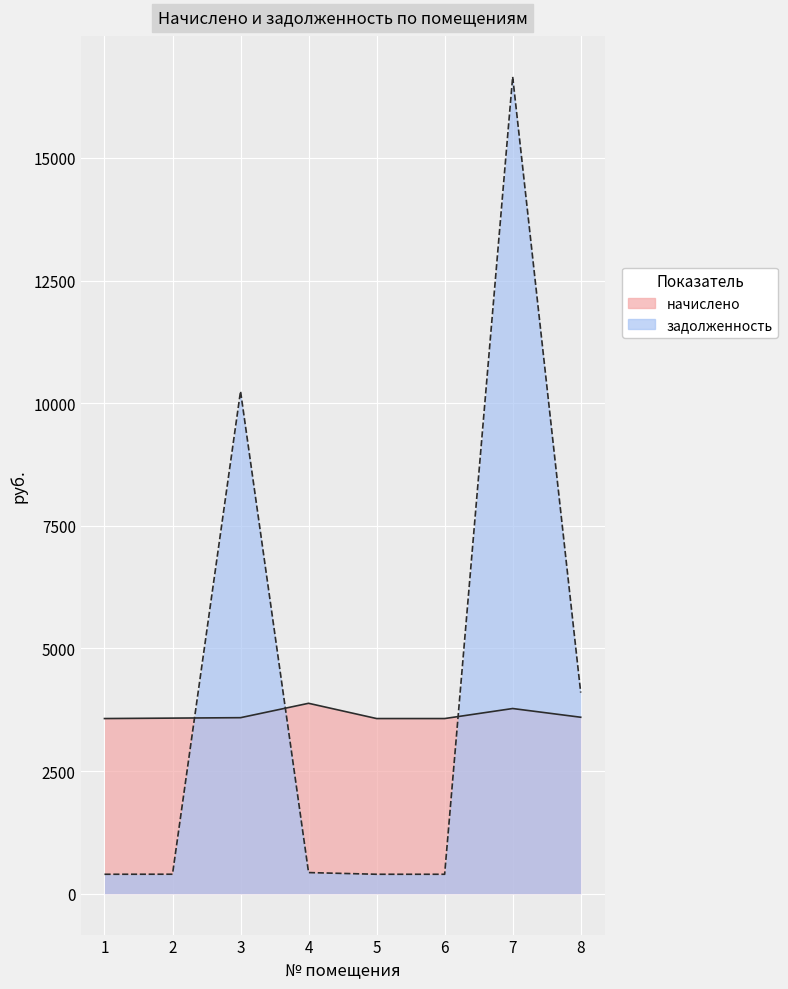

What is the average value of the задолженность series?

4127.1